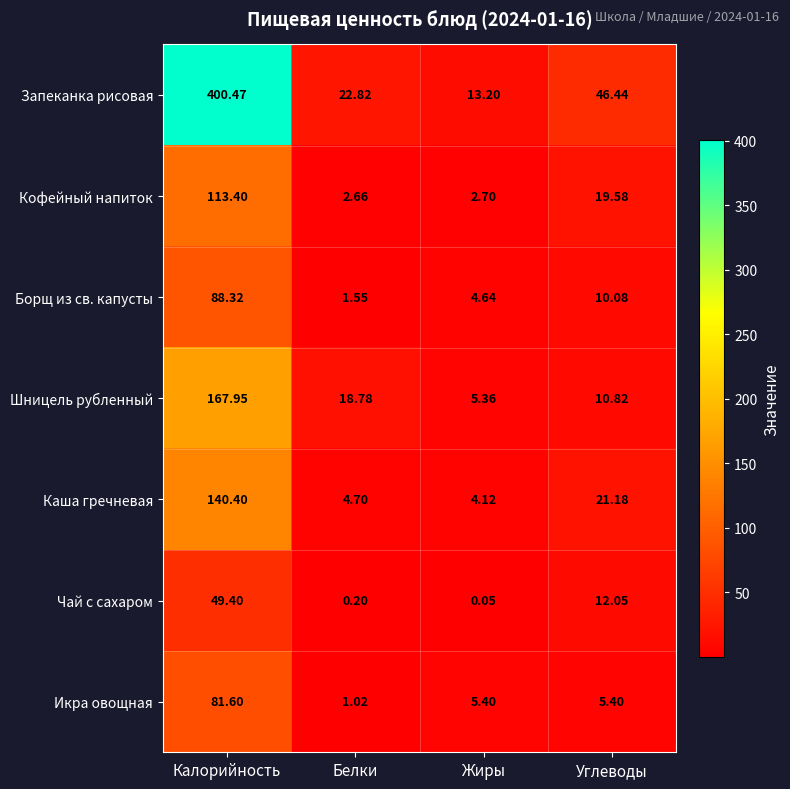

At which category is the sum across all series the highest?

Калорийность